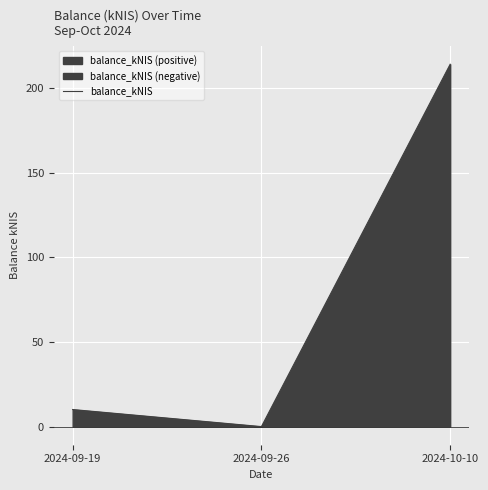

True or false: the data shows 0.0 at 2024-09-26.

True